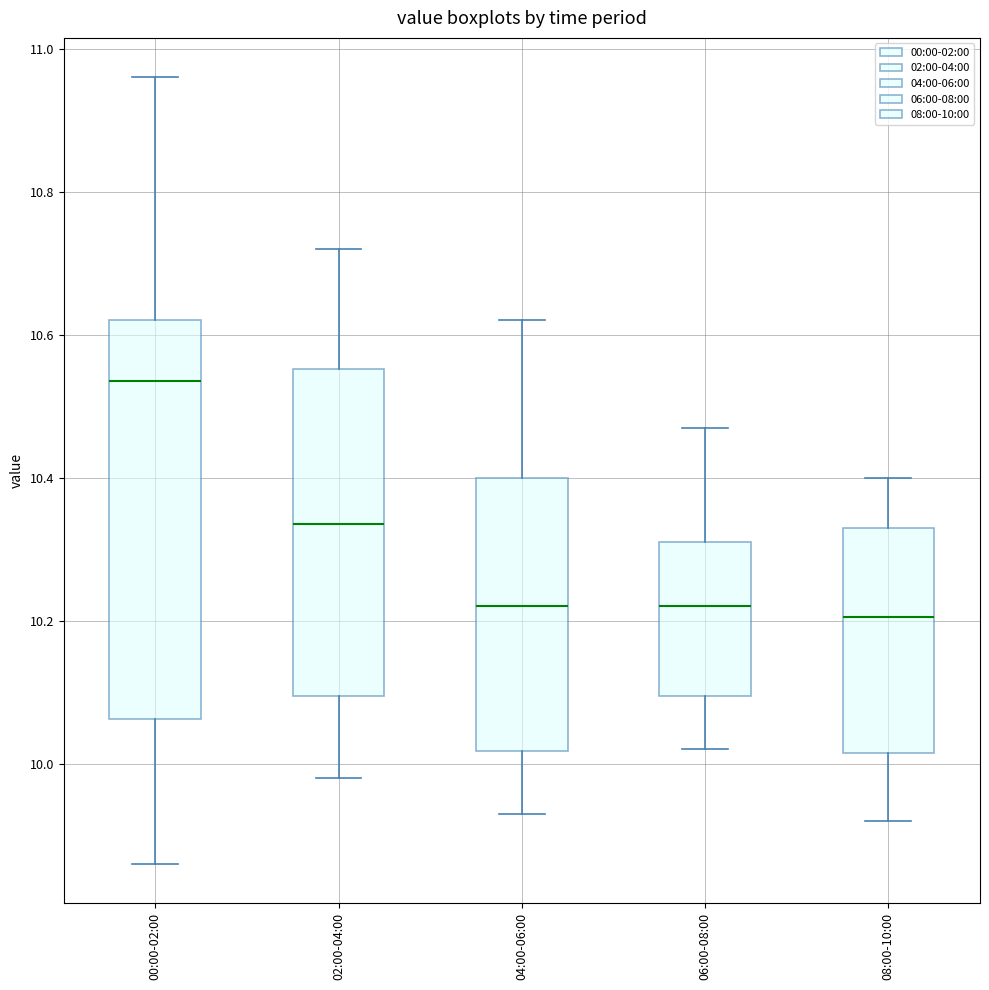

Comparing the boxes themselves (not the whiskers), which one is the tallest?

00:00-02:00